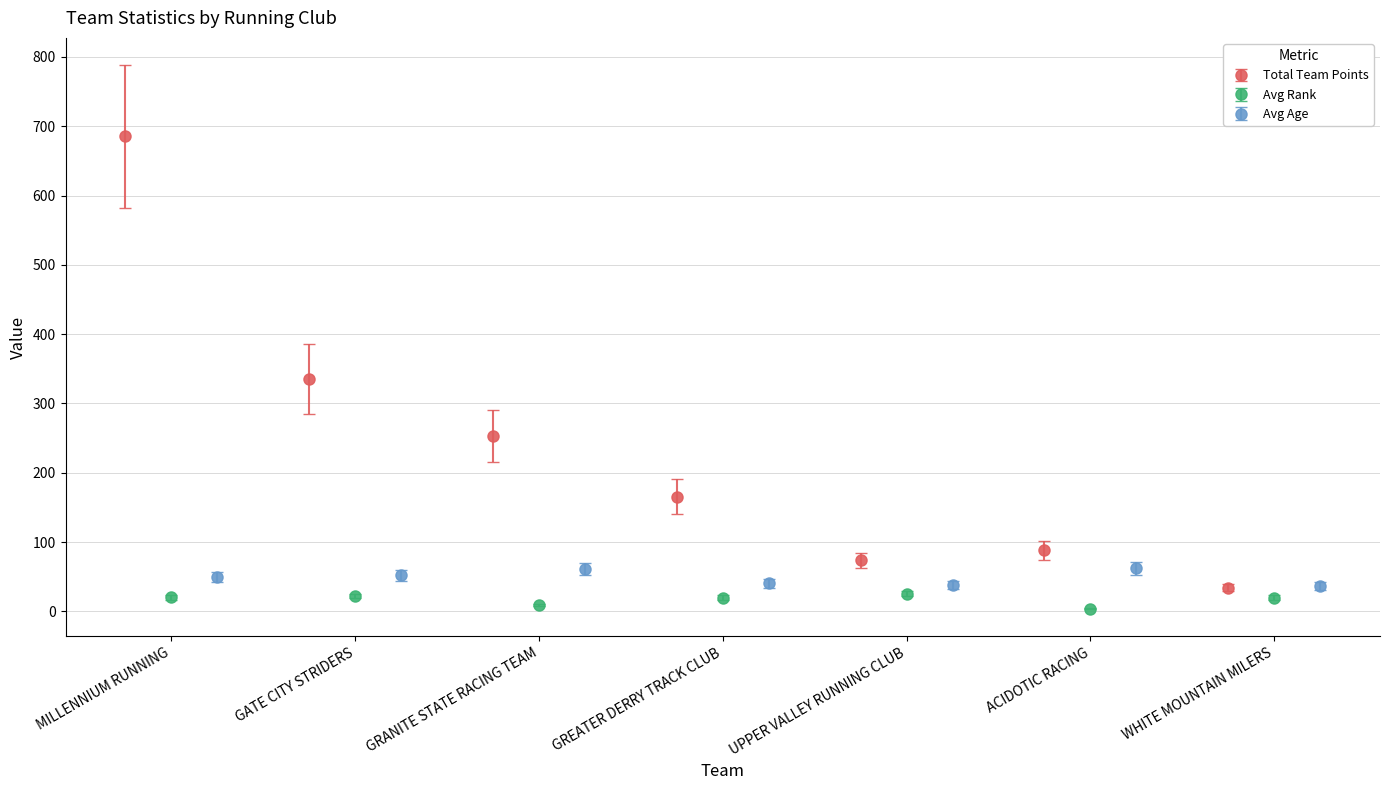

What is the value of the Total Team Points point at the 6th from the left?

88.0